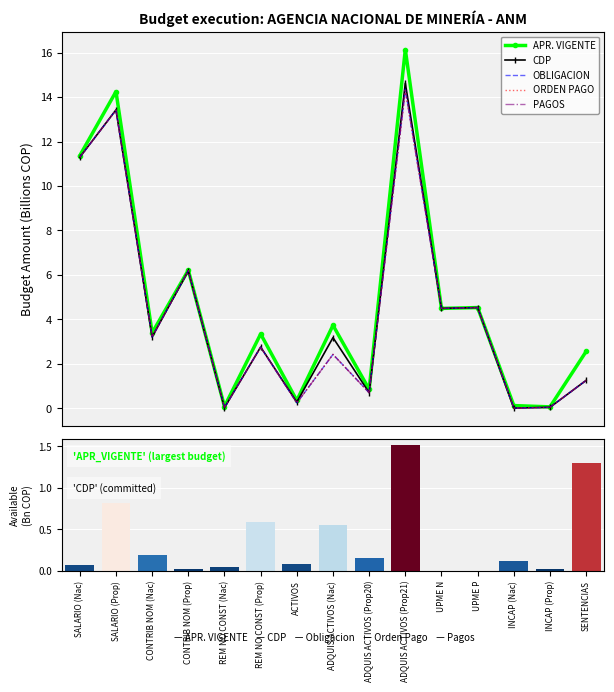

Between CONTRIB NOM (Prop) and ACTIVOS, which is larger?

CONTRIB NOM (Prop)